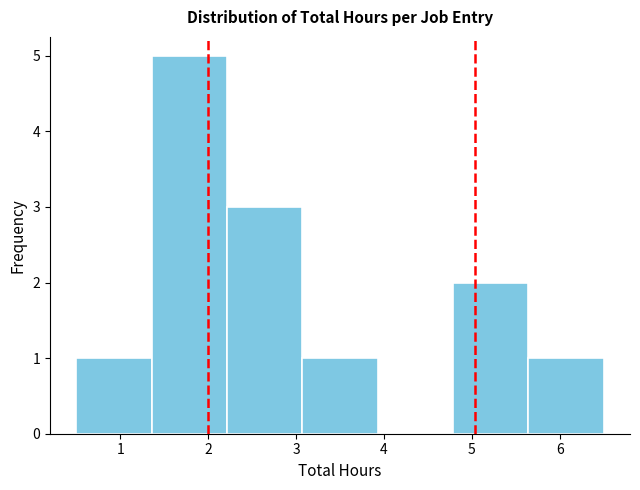

What is the height of the bar covering 0.5 to 1.4 on the x-axis? Neither the bar edges nor the heights are printed on the chart, so give them approximately, as read against the axes.

1